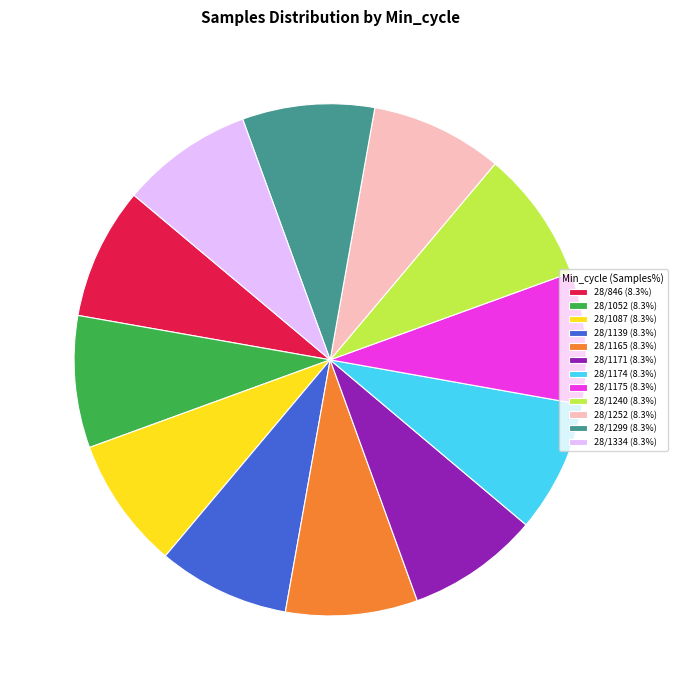

What is the ratio of the value at 28/1165 to the value at 28/1087?

1.0